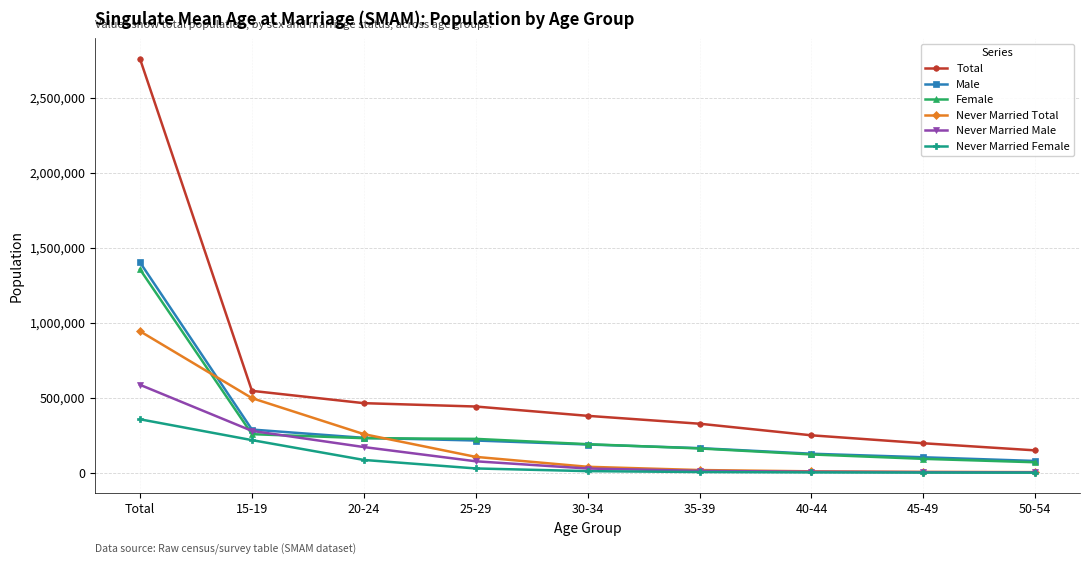

Between Total and 40-44, which series saw the biggest shift?

Total